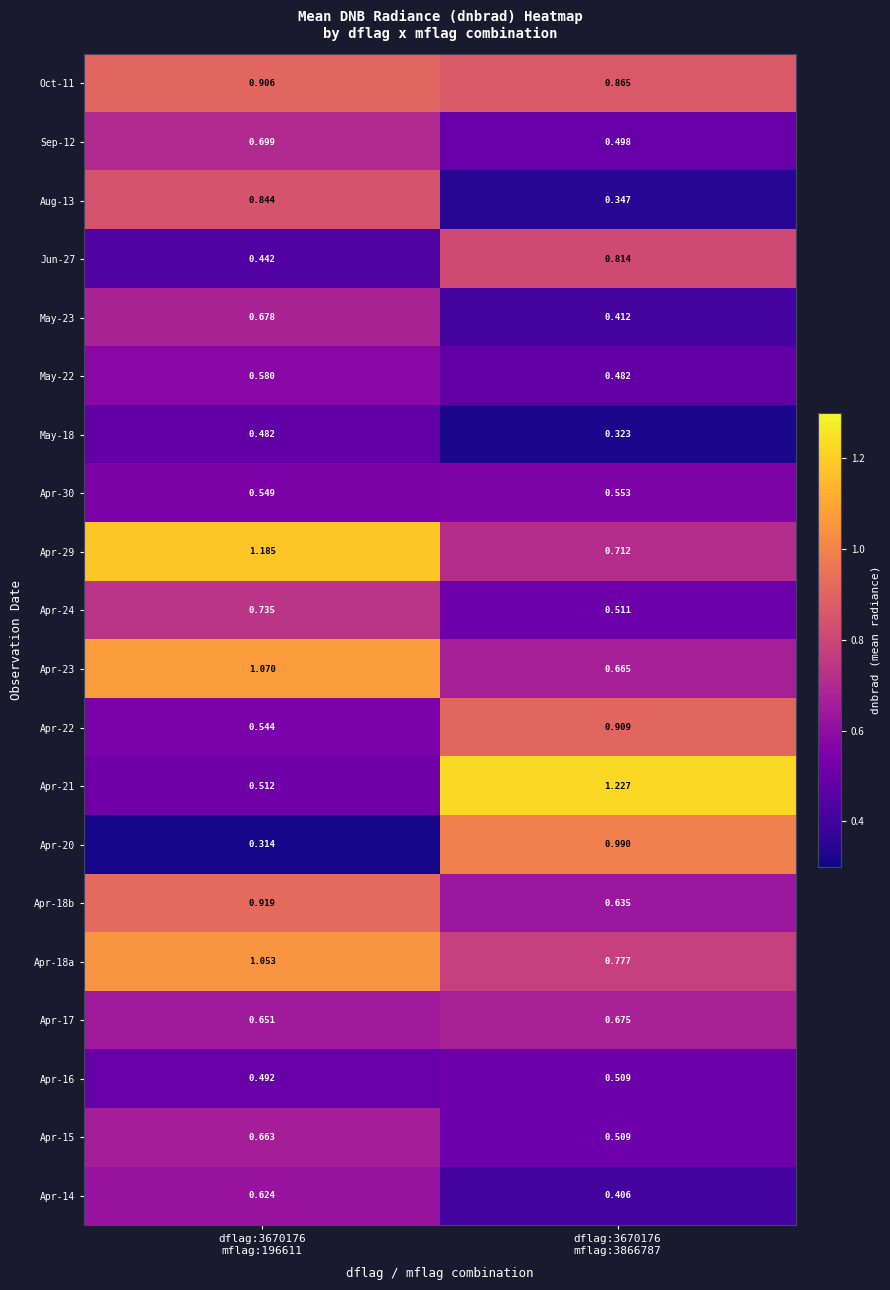

Reading right to left, transcribe all the data shown in this chart.

Apr-14: dflag:3670176
mflag:3866787=0.4	dflag:3670176
mflag:196611=0.6
Apr-15: dflag:3670176
mflag:3866787=0.5	dflag:3670176
mflag:196611=0.7
Apr-16: dflag:3670176
mflag:3866787=0.5	dflag:3670176
mflag:196611=0.5
Apr-17: dflag:3670176
mflag:3866787=0.7	dflag:3670176
mflag:196611=0.7
Apr-18a: dflag:3670176
mflag:3866787=0.8	dflag:3670176
mflag:196611=1.1
Apr-18b: dflag:3670176
mflag:3866787=0.6	dflag:3670176
mflag:196611=0.9
Apr-20: dflag:3670176
mflag:3866787=1.0	dflag:3670176
mflag:196611=0.3
Apr-21: dflag:3670176
mflag:3866787=1.2	dflag:3670176
mflag:196611=0.5
Apr-22: dflag:3670176
mflag:3866787=0.9	dflag:3670176
mflag:196611=0.5
Apr-23: dflag:3670176
mflag:3866787=0.7	dflag:3670176
mflag:196611=1.1
Apr-24: dflag:3670176
mflag:3866787=0.5	dflag:3670176
mflag:196611=0.7
Apr-29: dflag:3670176
mflag:3866787=0.7	dflag:3670176
mflag:196611=1.2
Apr-30: dflag:3670176
mflag:3866787=0.6	dflag:3670176
mflag:196611=0.5
May-18: dflag:3670176
mflag:3866787=0.3	dflag:3670176
mflag:196611=0.5
May-22: dflag:3670176
mflag:3866787=0.5	dflag:3670176
mflag:196611=0.6
May-23: dflag:3670176
mflag:3866787=0.4	dflag:3670176
mflag:196611=0.7
Jun-27: dflag:3670176
mflag:3866787=0.8	dflag:3670176
mflag:196611=0.4
Aug-13: dflag:3670176
mflag:3866787=0.3	dflag:3670176
mflag:196611=0.8
Sep-12: dflag:3670176
mflag:3866787=0.5	dflag:3670176
mflag:196611=0.7
Oct-11: dflag:3670176
mflag:3866787=0.9	dflag:3670176
mflag:196611=0.9